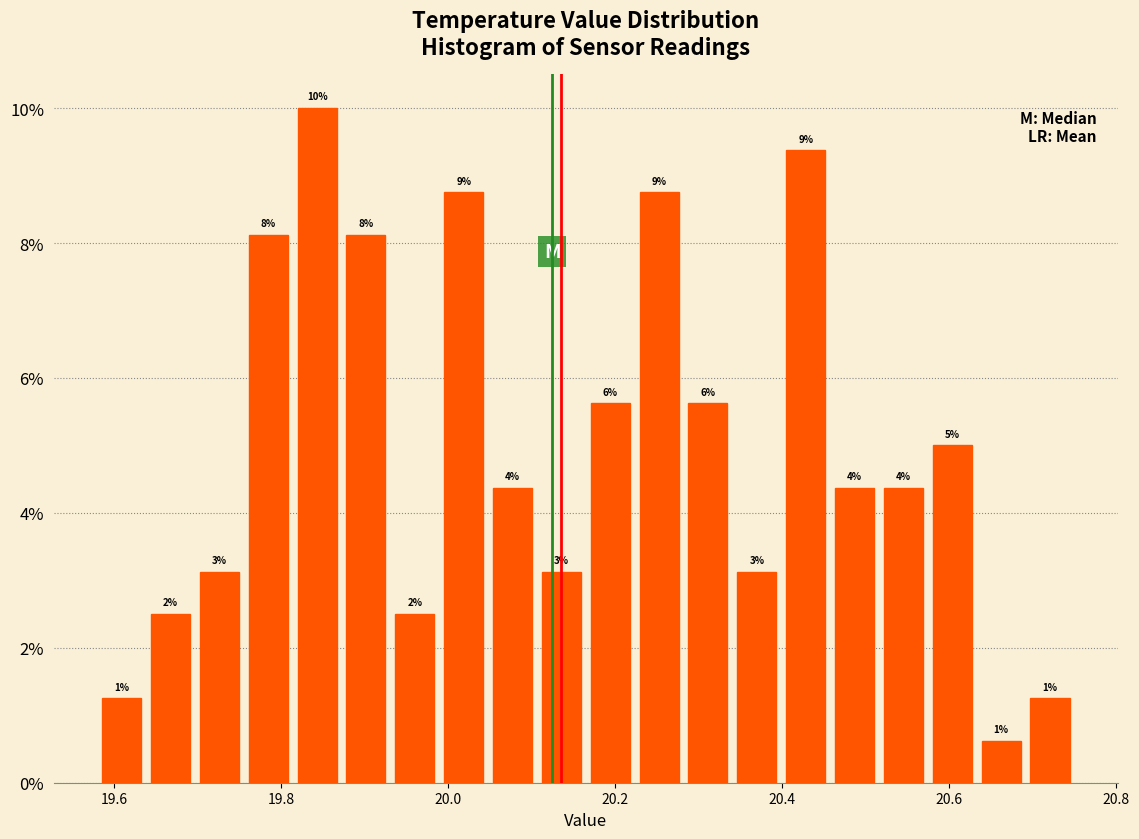

Read against the x-axis, roughly where is the centre of the tallest bar?

19.84